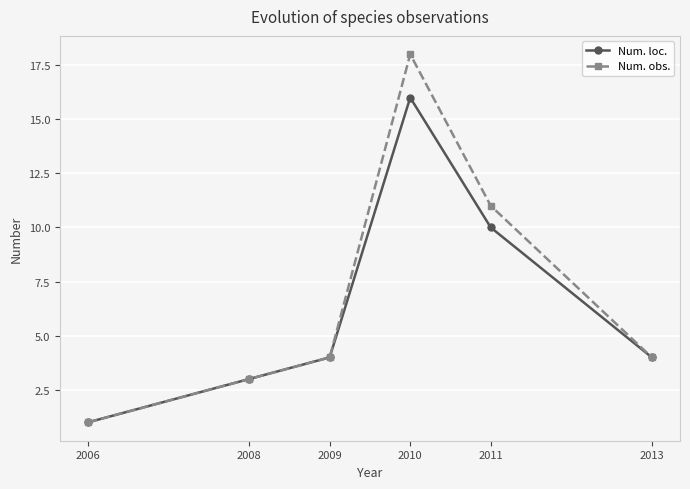

At which category does Num. loc. reach its first local peak?

2010